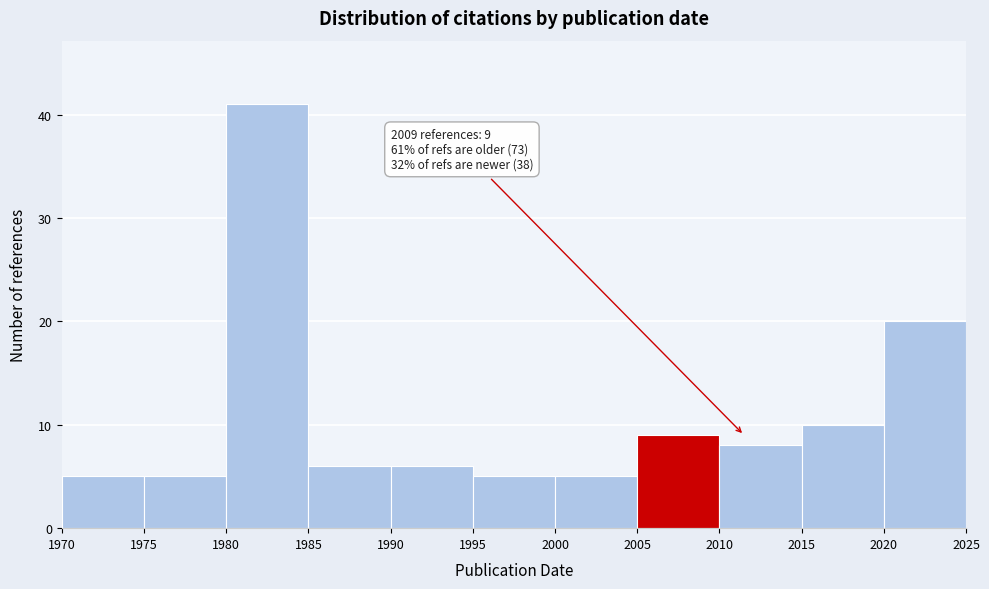

Which range on the x-axis has the tallest bar?

1980 to 1985